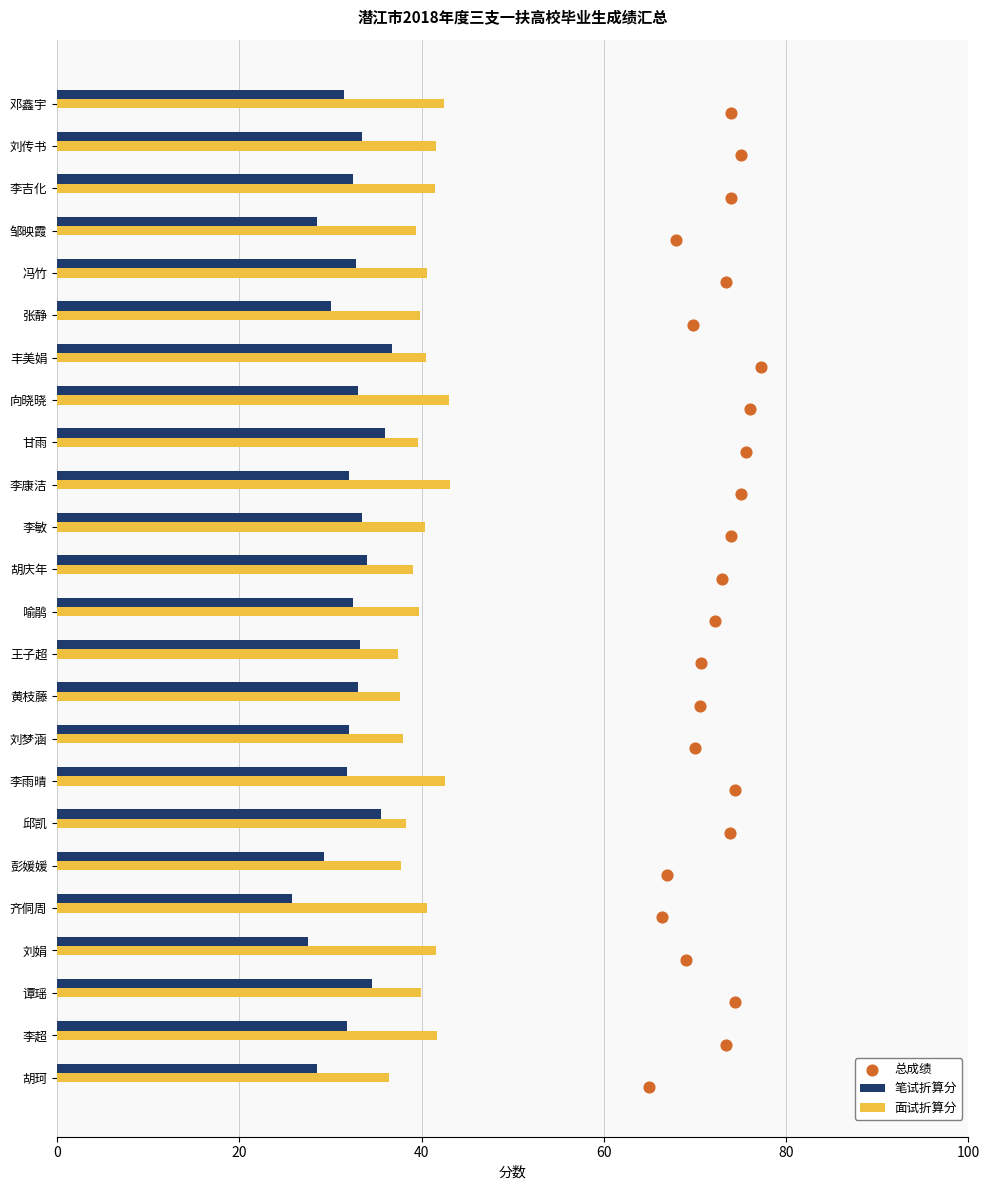

Which series reaches the minimum Y coordinate?

总成绩